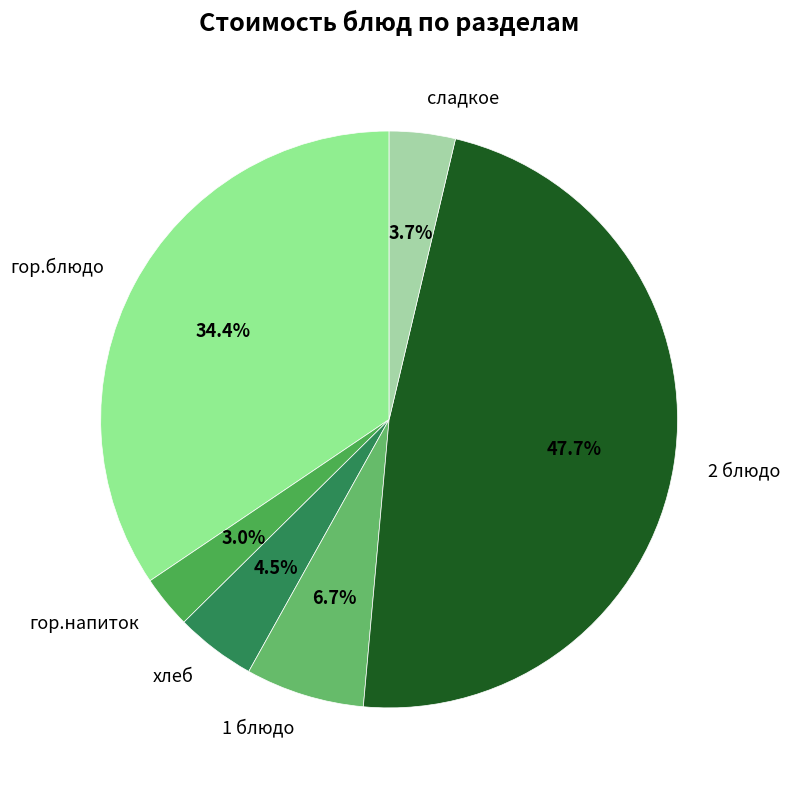

How many slices are in this pie chart?

6